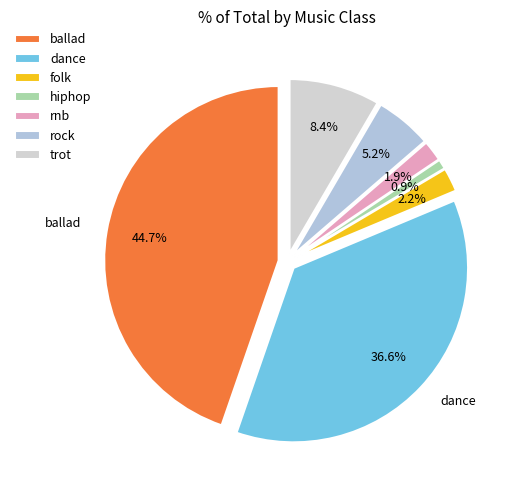

What is the largest slice in the pie chart?

ballad